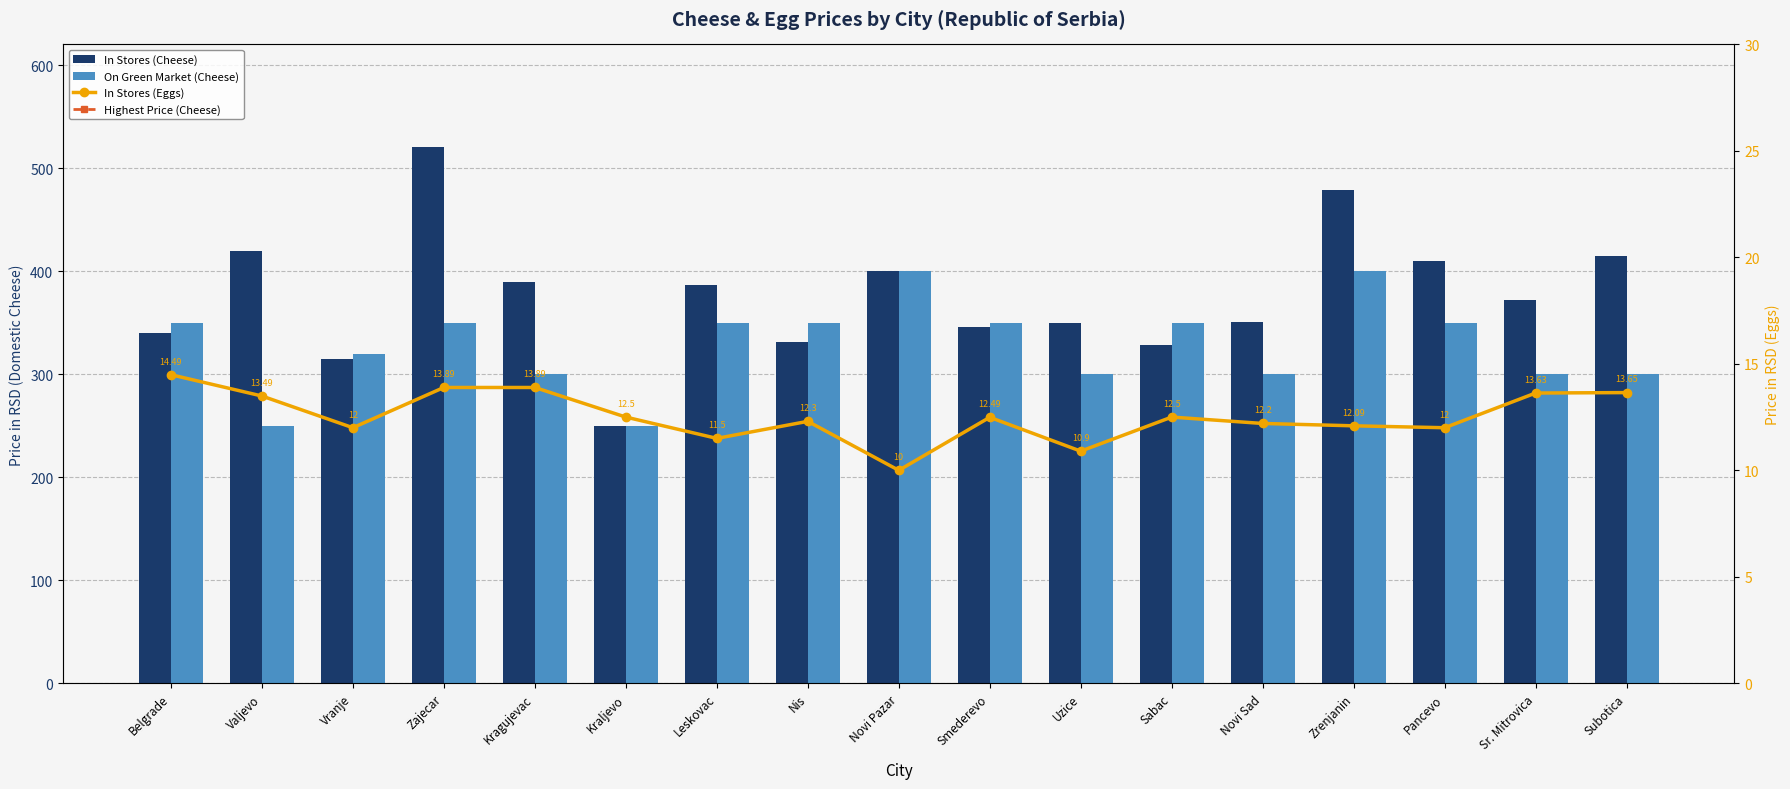

At which label is On Green Market (Cheese) closest to 325?

Vranje